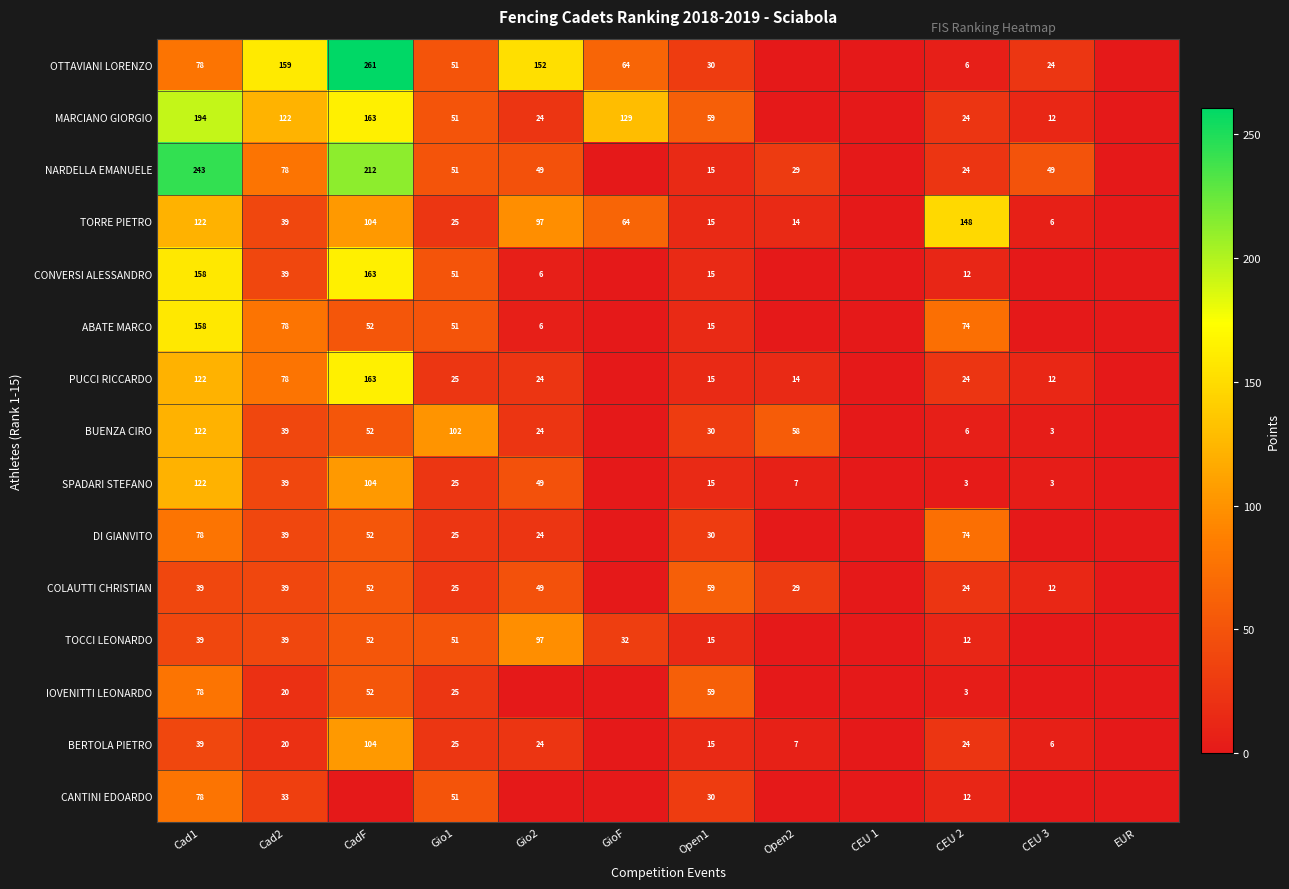

Is it true that PUCCI RICCARDO equals 12 at CEU 3?

True